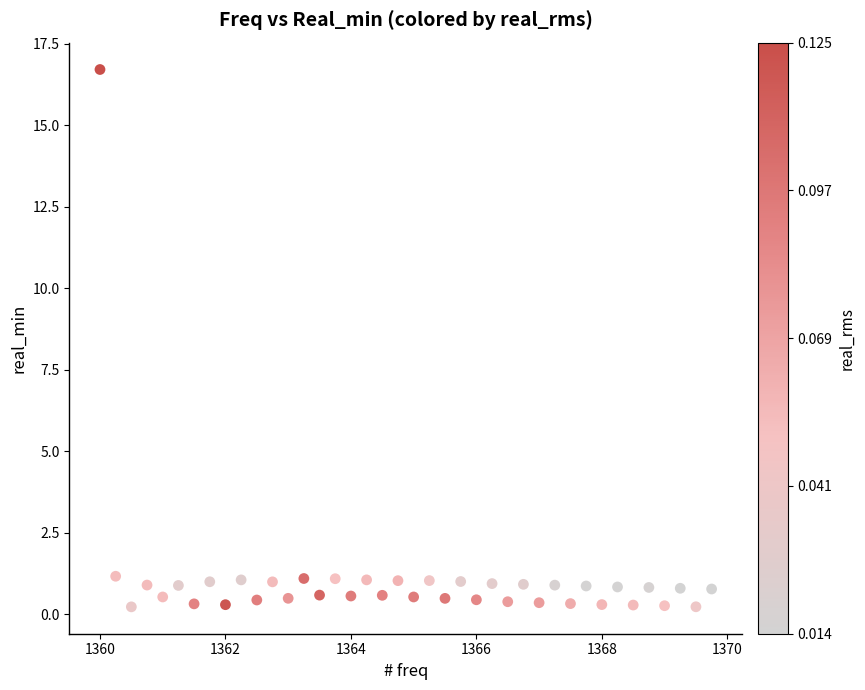

What is the range of Y values (max minus min)?

16.5